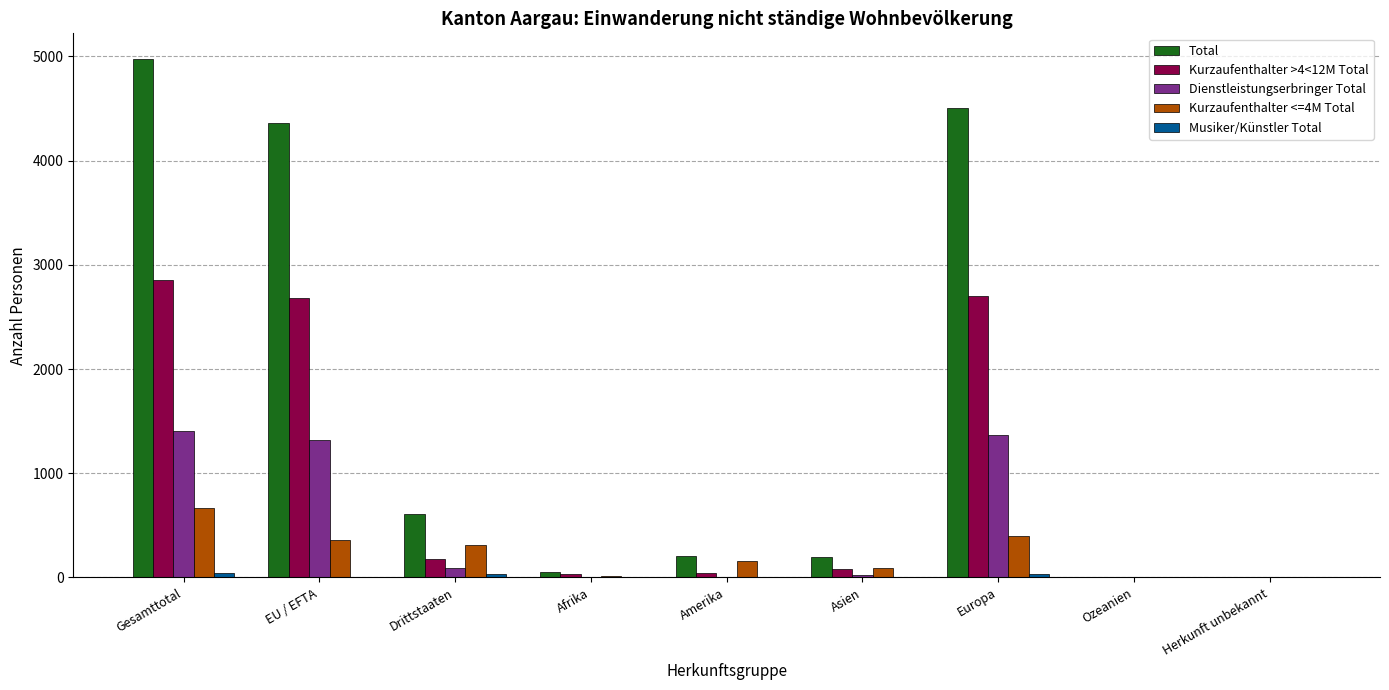

What is the average value of the Dienstleistungserbringer Total series?

468